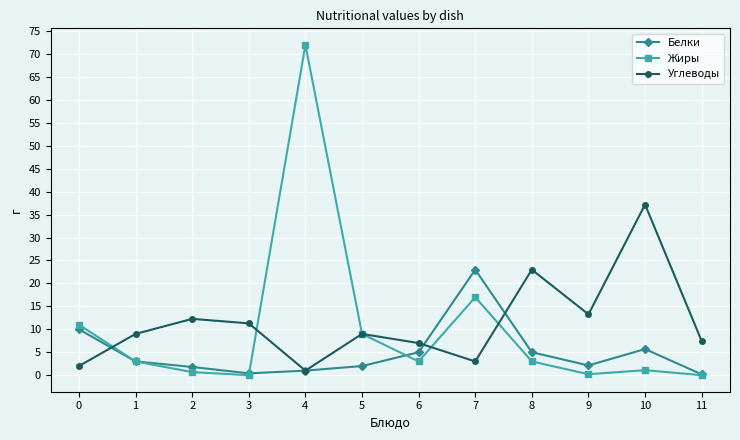

Which series has the largest total across all categories?

Углеводы